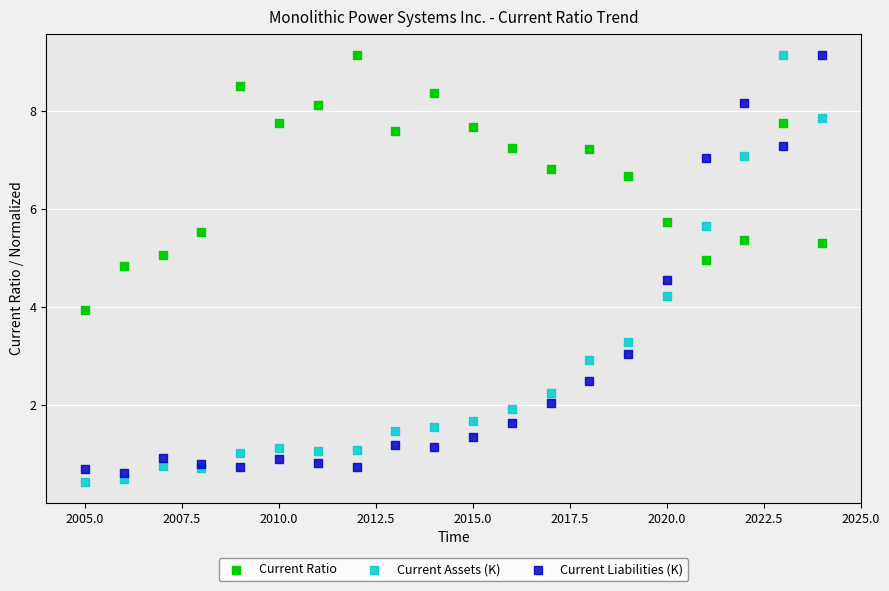

What is the X range (max minus min) for the scatter plot?

19.0